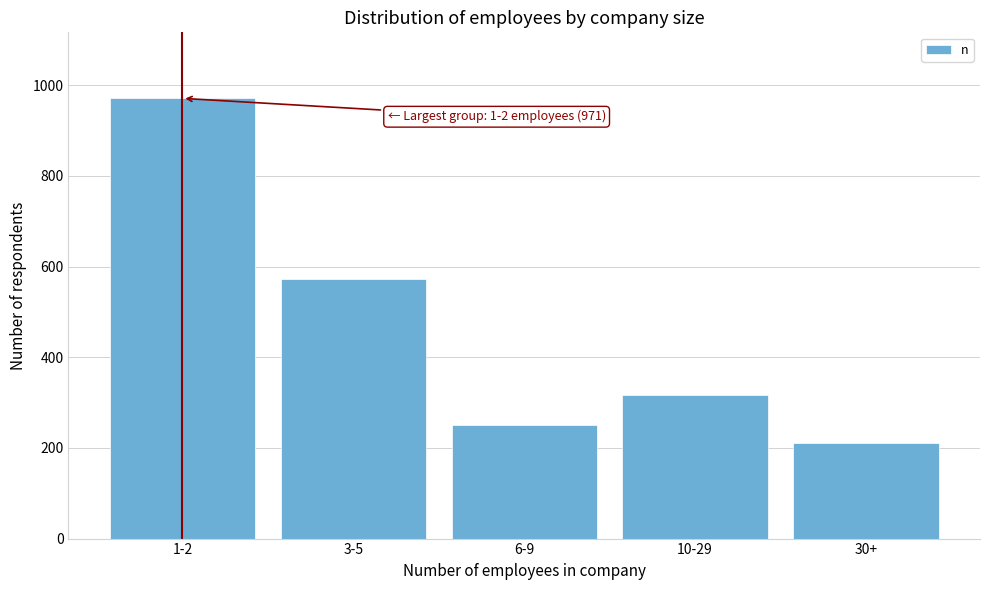

Reading left to right, extract all data points from this chart.

1-2=971	3-5=573	6-9=250	10-29=316	30+=210